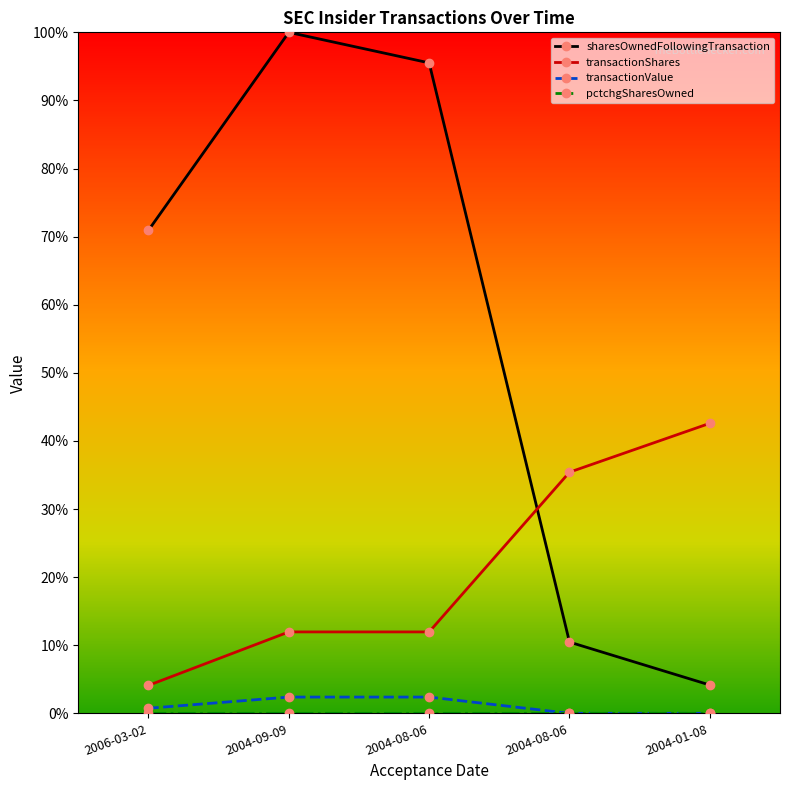

The sharesOwnedFollowingTransaction series shows 1.0 at 2004-09-09. True or false?

True